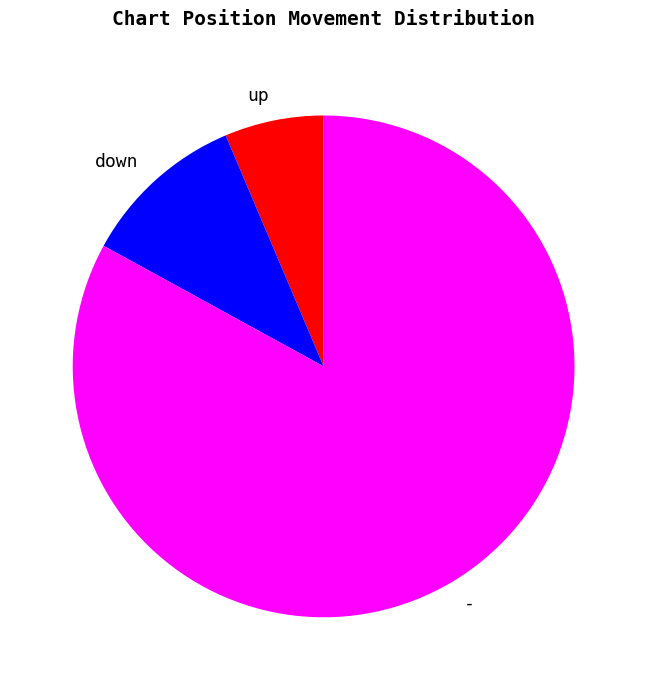

Between up and -, which is larger?

-